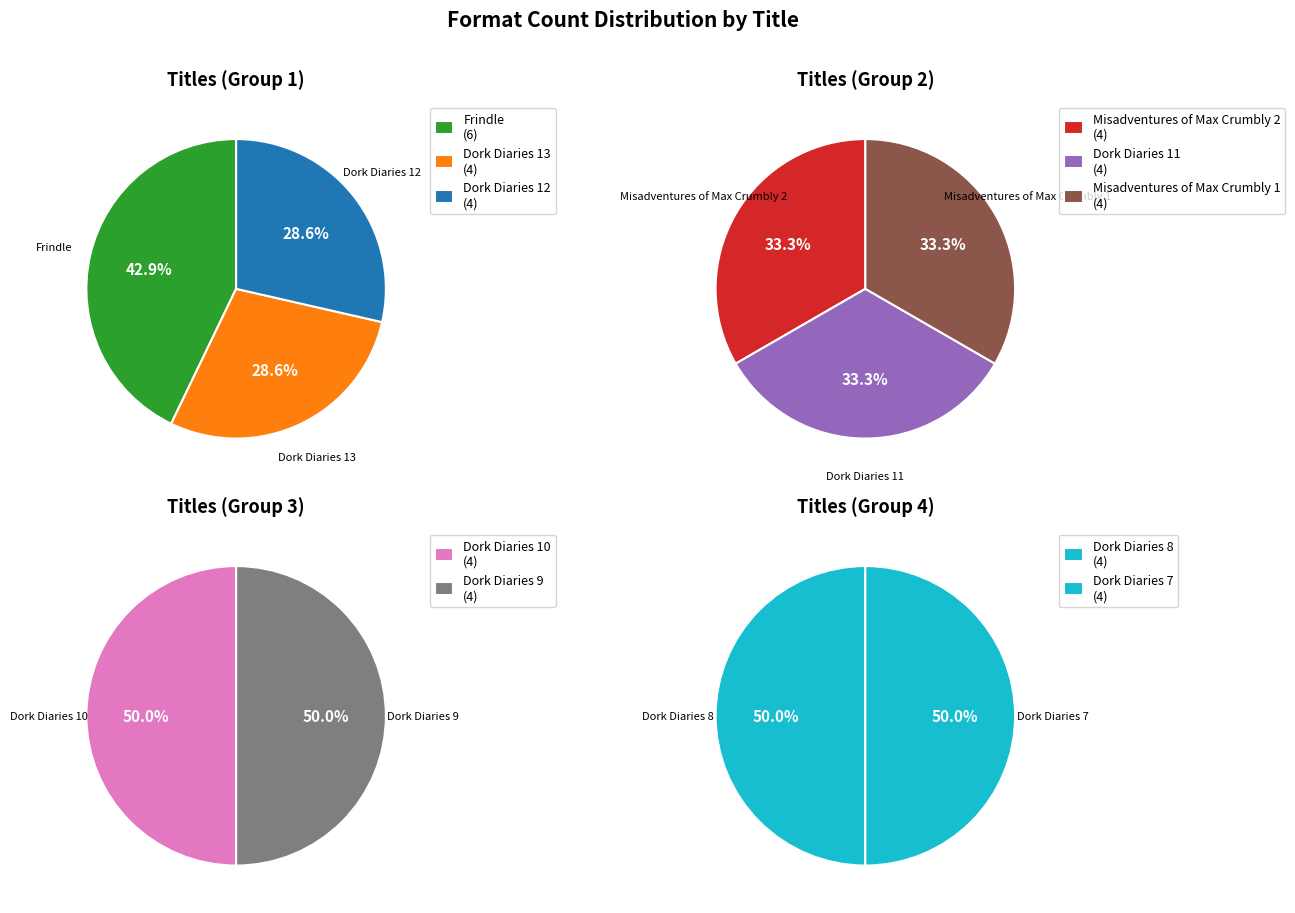

How many slices are in this pie chart?

10